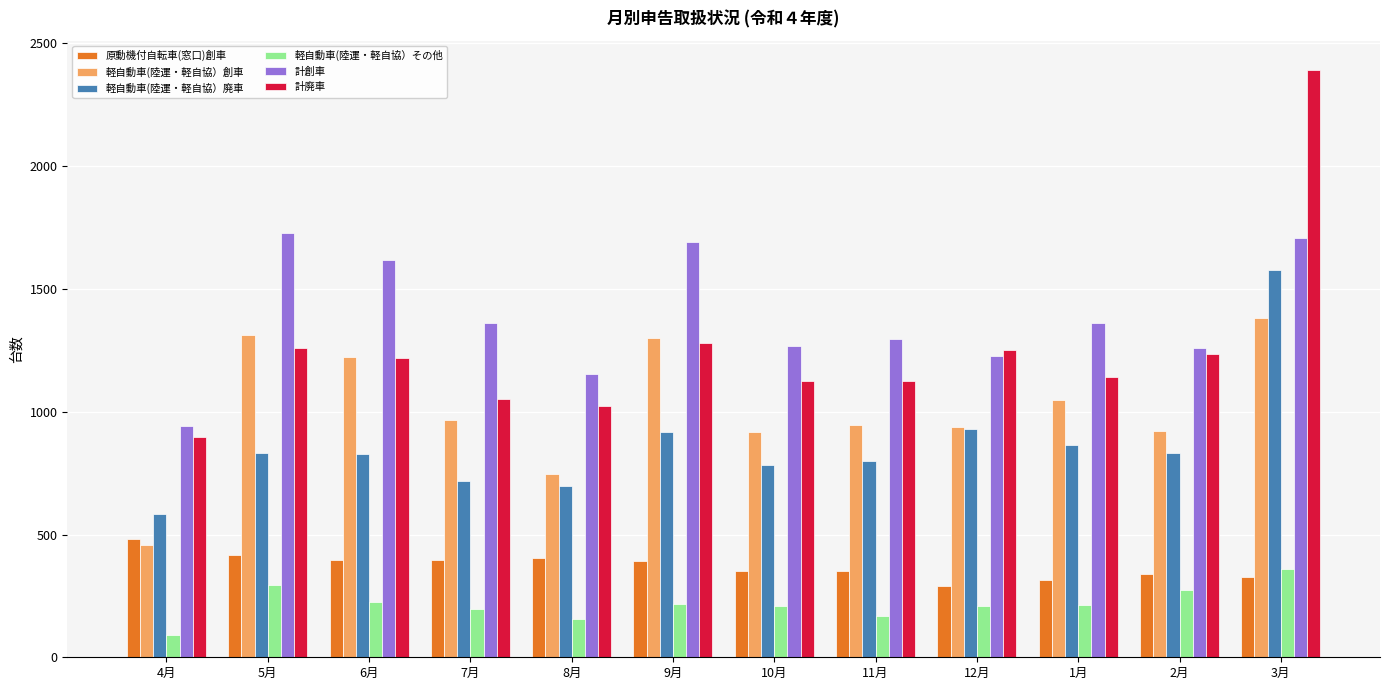

Does the chart contain any negative values?

No